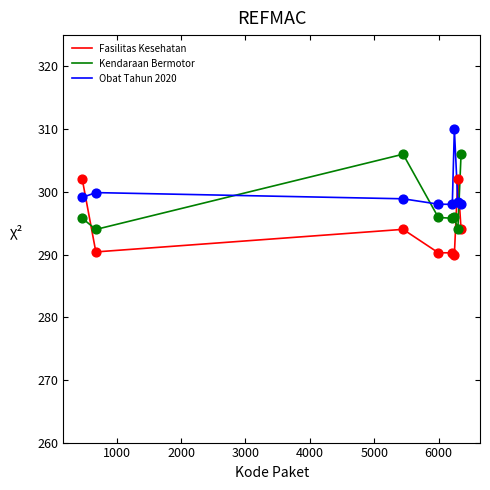

What are all the series names shown in the legend?

Fasilitas Kesehatan, Kendaraan Bermotor, Obat Tahun 2020